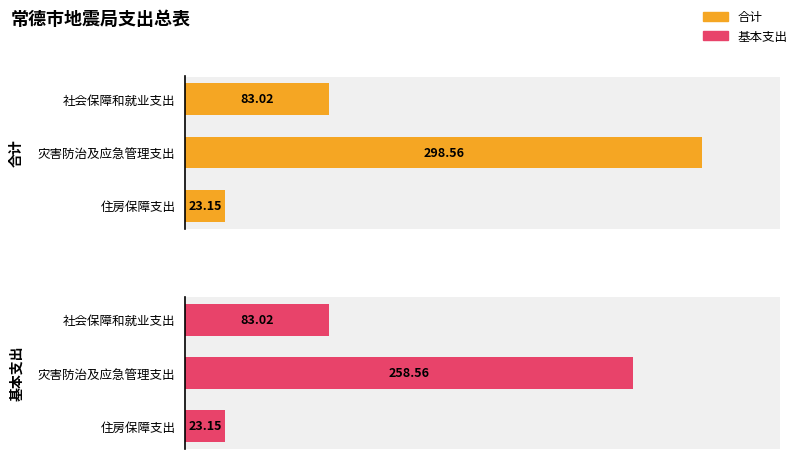

Rank the series by their average value, from highest to lowest.

合计, 基本支出